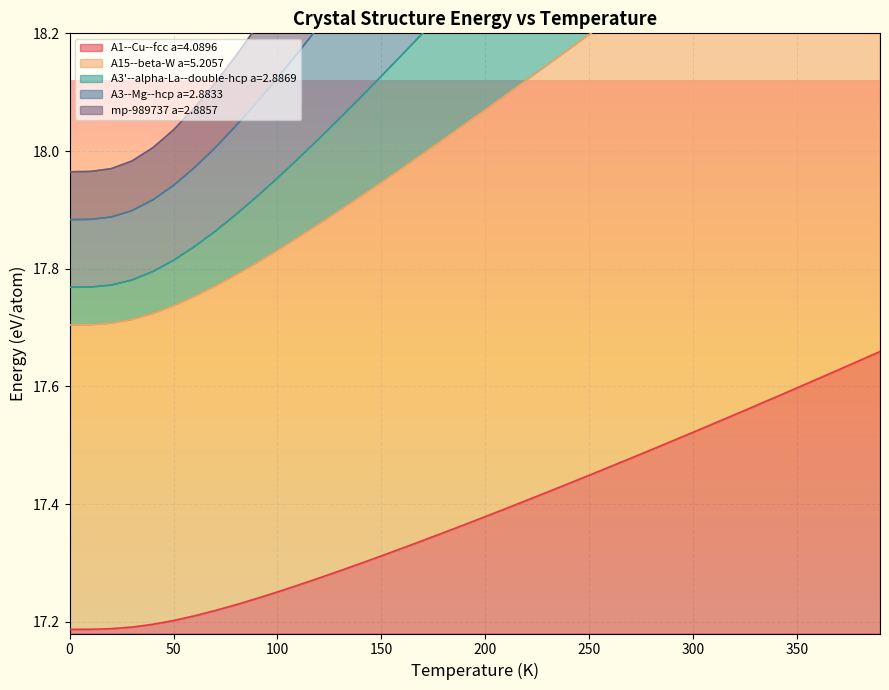

The A1--Cu--fcc a=4.0896 series shows 31.0 at 50. True or false?

False